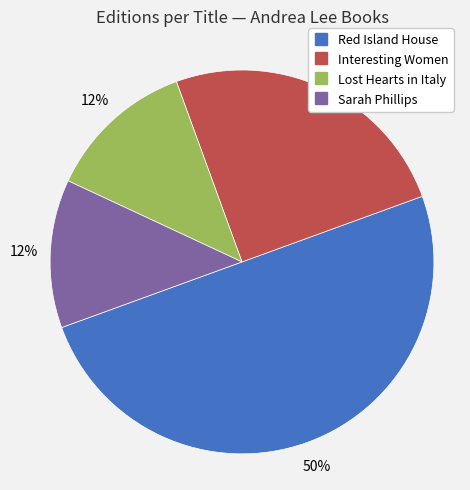

Which has a higher value, Interesting Women or Sarah Phillips?

Interesting Women